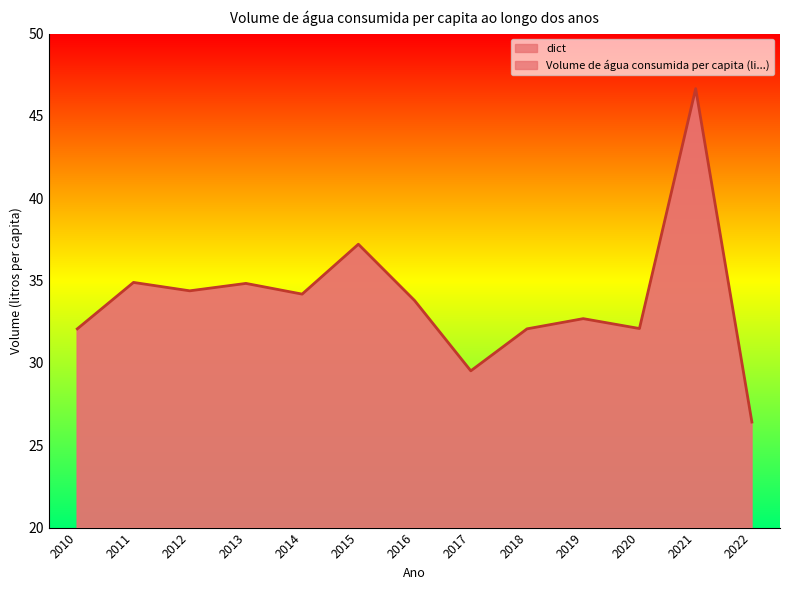

Is it true that the value at 2021 is 17.6?

False